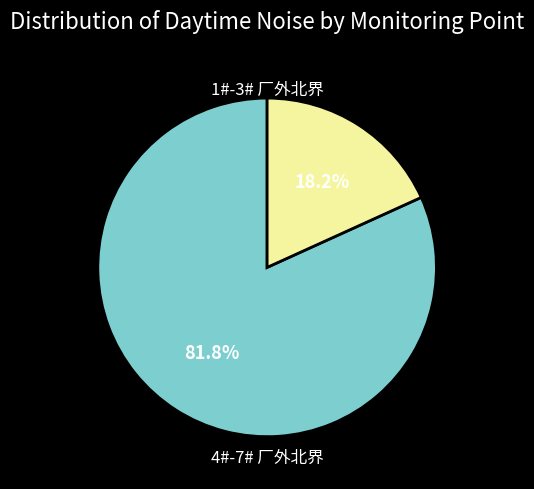

Is there a majority slice in this chart?

Yes